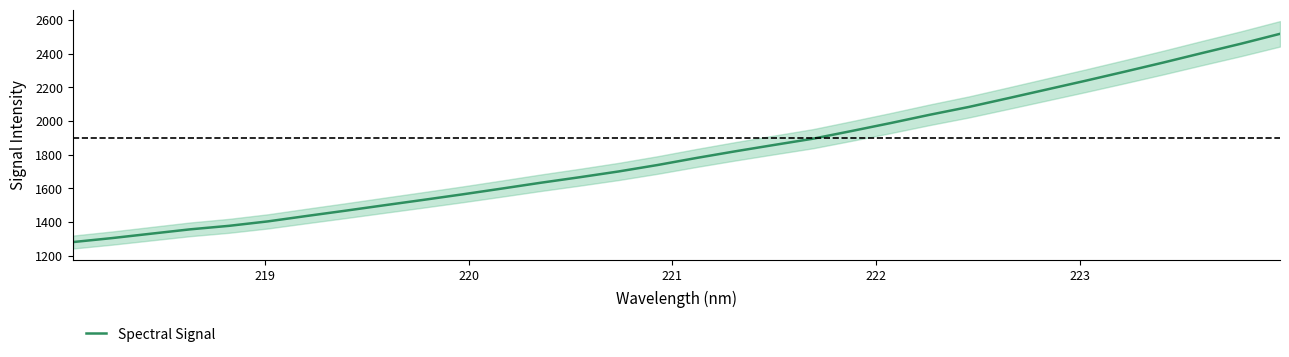

What is the highest value of the Spectral Signal series?

2516.9